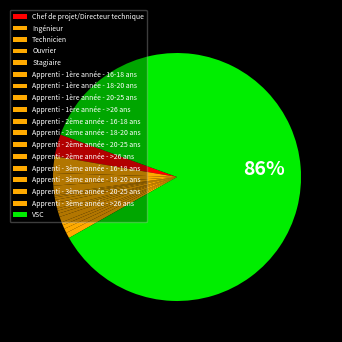

What percentage is the Apprenti - 2ème année - >26 ans slice, to the nearest percent?

1%